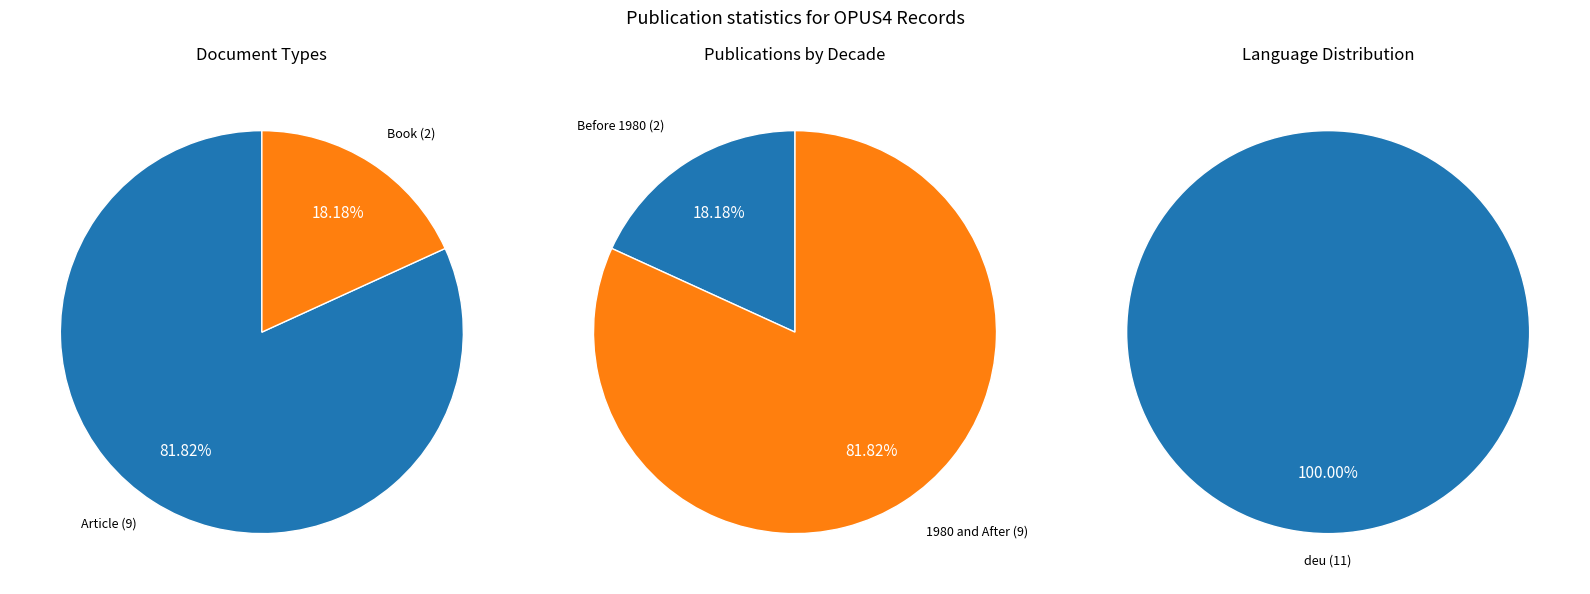

Does any single category account for the majority?

Yes